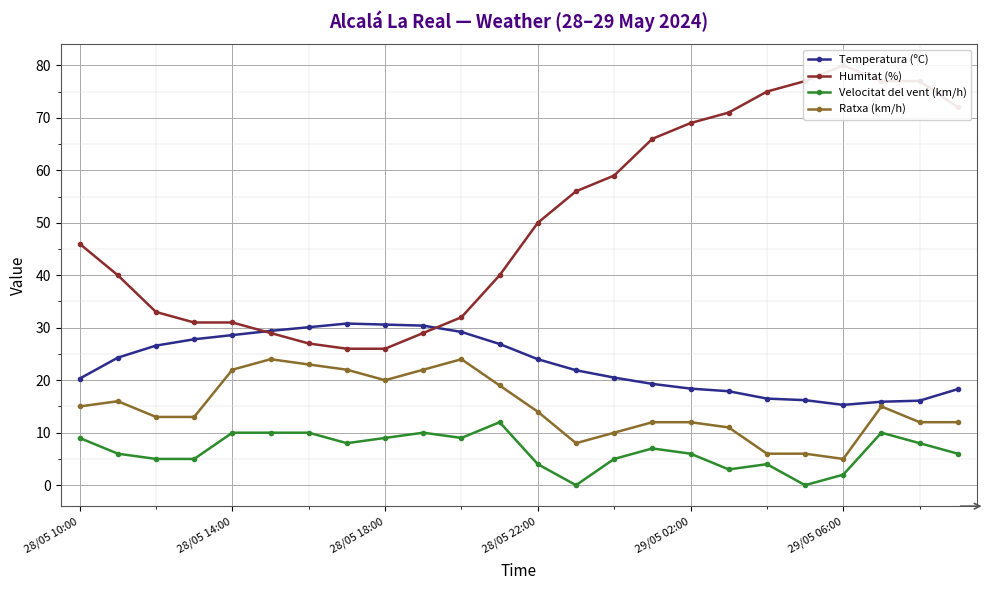

How many lines are shown in the chart?

4